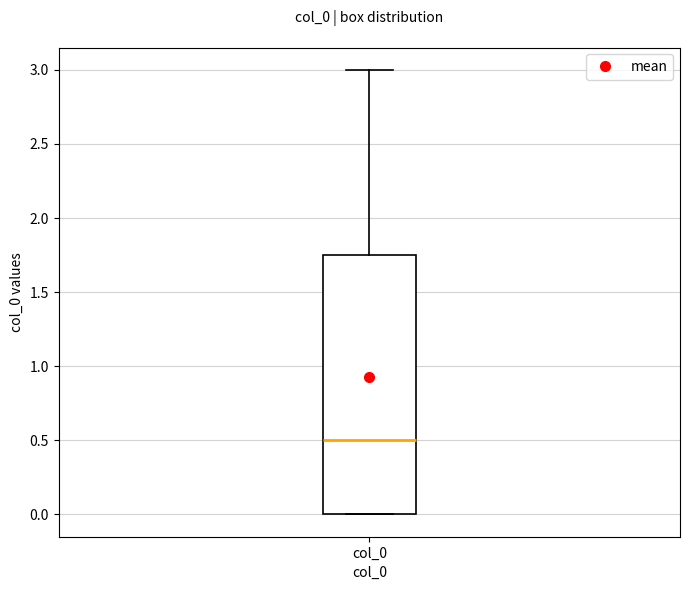

Read this box plot against the y-axis: the position of the median line, the range covered by the box, and the ends of both whiskers. The values are not printed on the chart, so give them approximately, as read against the axis.

median 0.50, box 0.00 to 1.75, whiskers 0.00 to 3.00